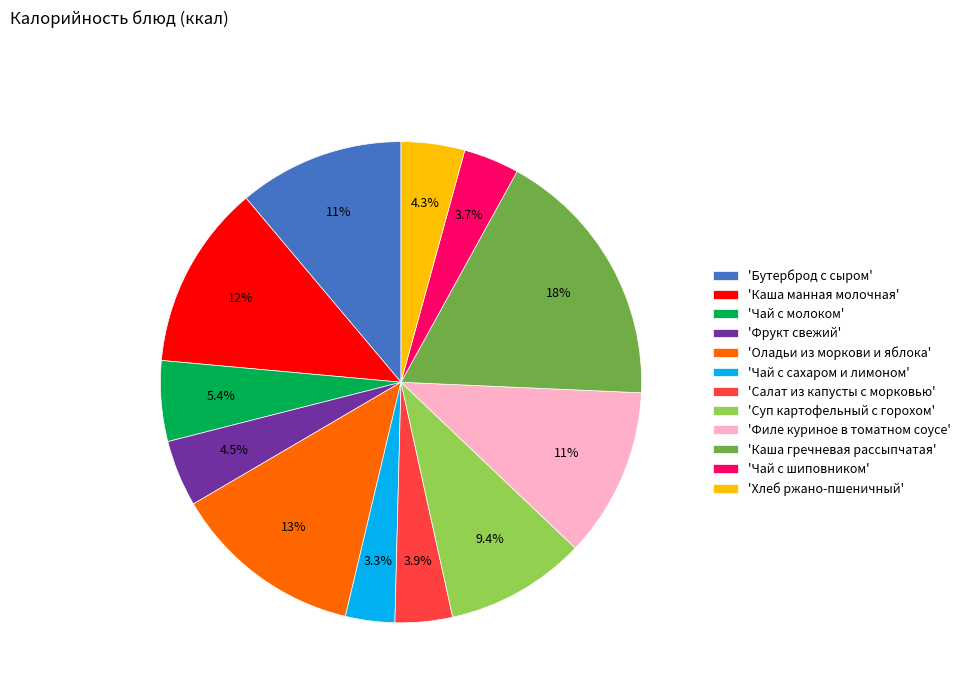

Is 'Чай с шиповником' the majority of the pie?

No